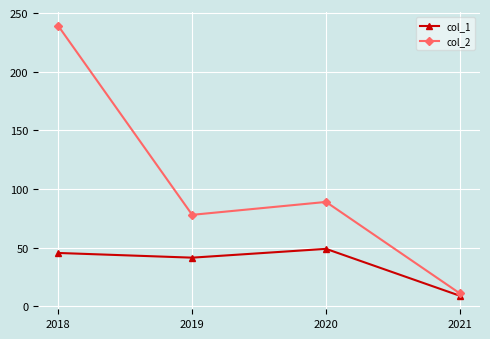

True or false: col_1 has more than 0 points higher than both neighbors.

True